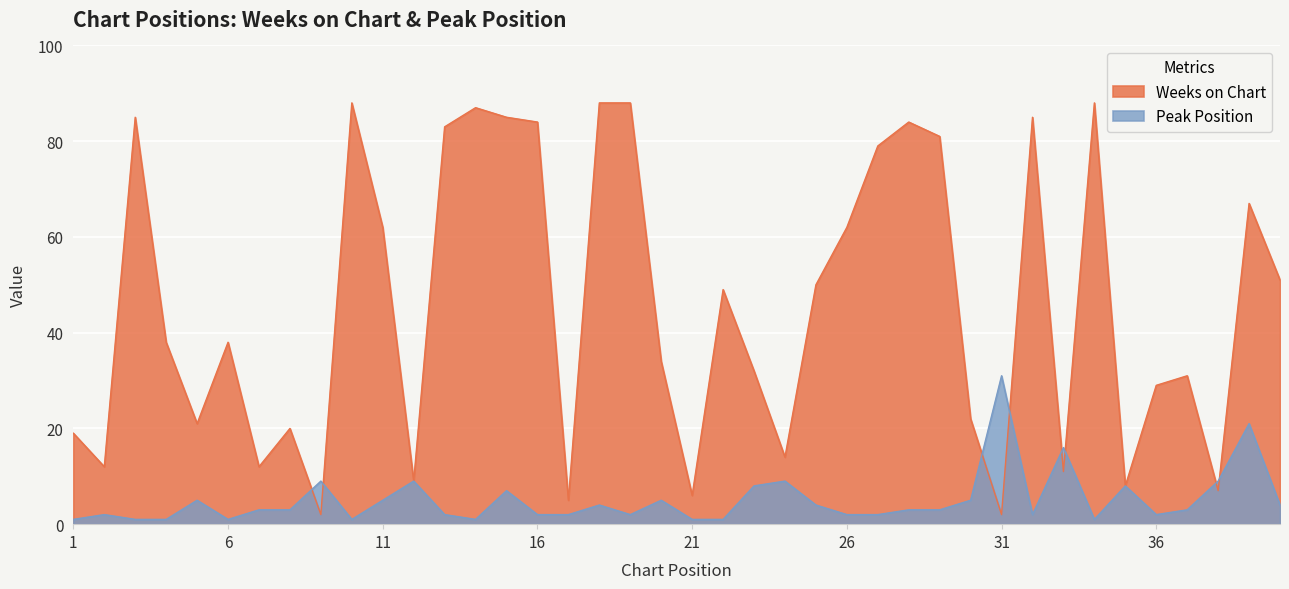

How many lines are shown in the chart?

2